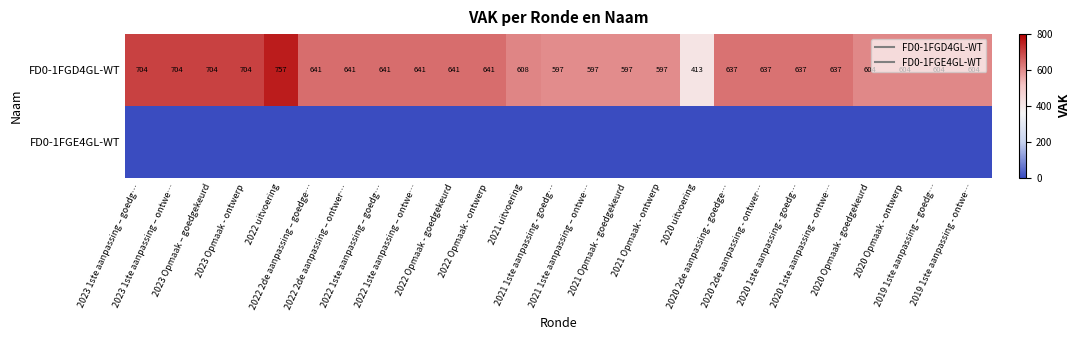

Rank the categories by FD0-1FGD4GL-WT value from lowest to highest.

2020 uitvoering, 2021 1ste aanpassing - goedg…, 2021 1ste aanpassing – ontwe…, 2021 Opmaak - goedgekeurd, 2021 Opmaak - ontwerp, 2020 Opmaak - goedgekeurd, 2020 Opmaak - ontwerp, 2019 1ste aanpassing – goedg…, 2019 1ste aanpassing - ontwe…, 2021 uitvoering, 2020 2de aanpassing - goedge…, 2020 2de aanpassing - ontwer…, 2020 1ste aanpassing - goedg…, 2020 1ste aanpassing – ontwe…, 2022 2de aanpassing – goedge…, 2022 2de aanpassing – ontwer…, 2022 1ste aanpassing – goedg…, 2022 1ste aanpassing – ontwe…, 2022 Opmaak - goedgekeurd, 2022 Opmaak - ontwerp, 2023 1ste aanpassing – goedg…, 2023 1ste aanpassing – ontwe…, 2023 Opmaak – goedgekeurd, 2023 Opmaak - ontwerp, 2022 uitvoering